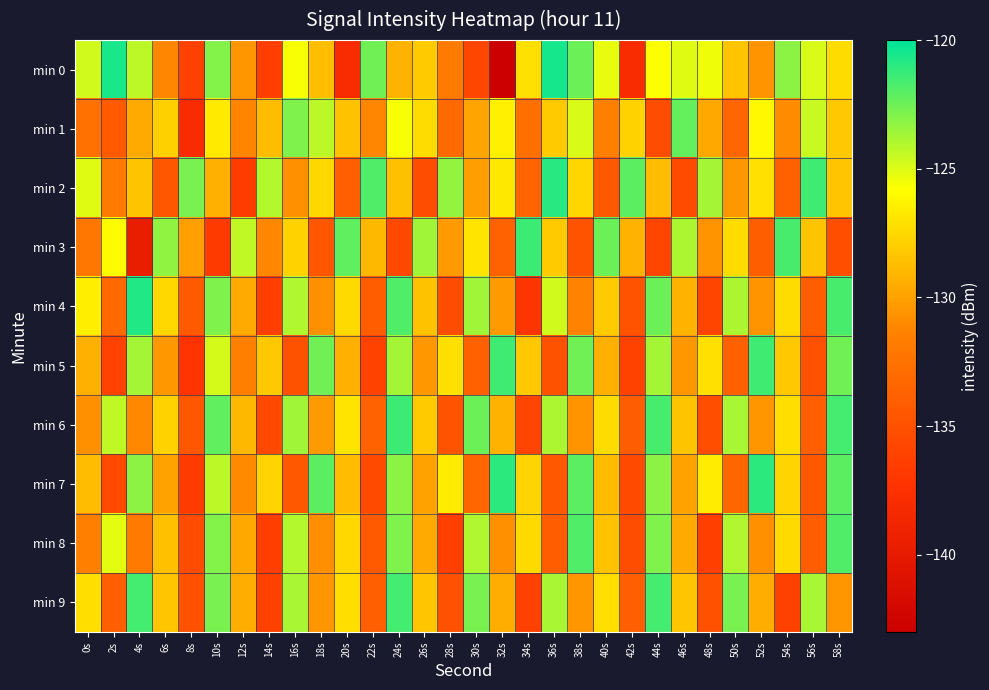

What is the smallest value displayed?

-143.1